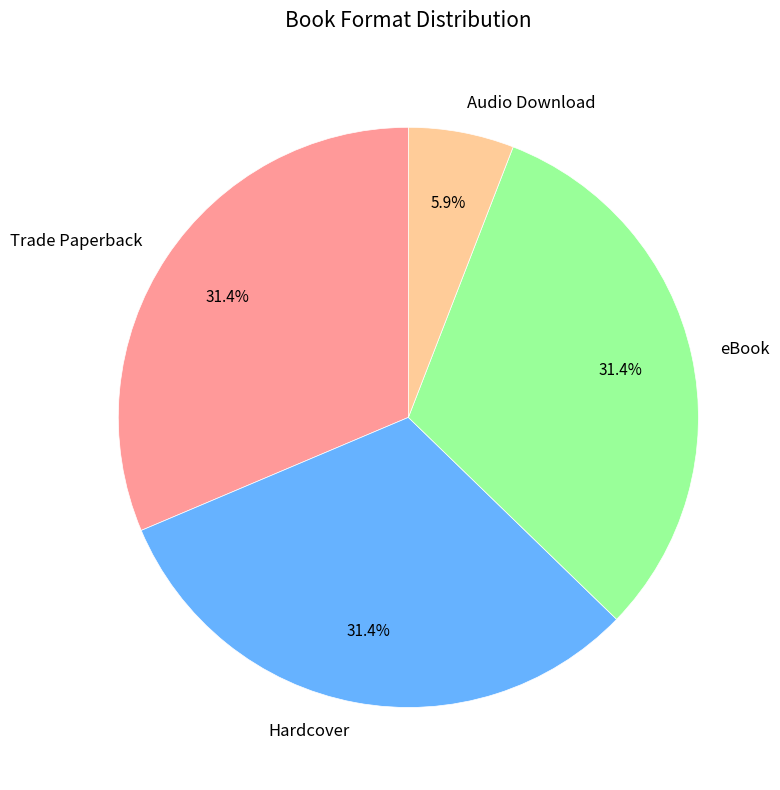

Is it true that Trade Paperback is 31% of the pie?

True